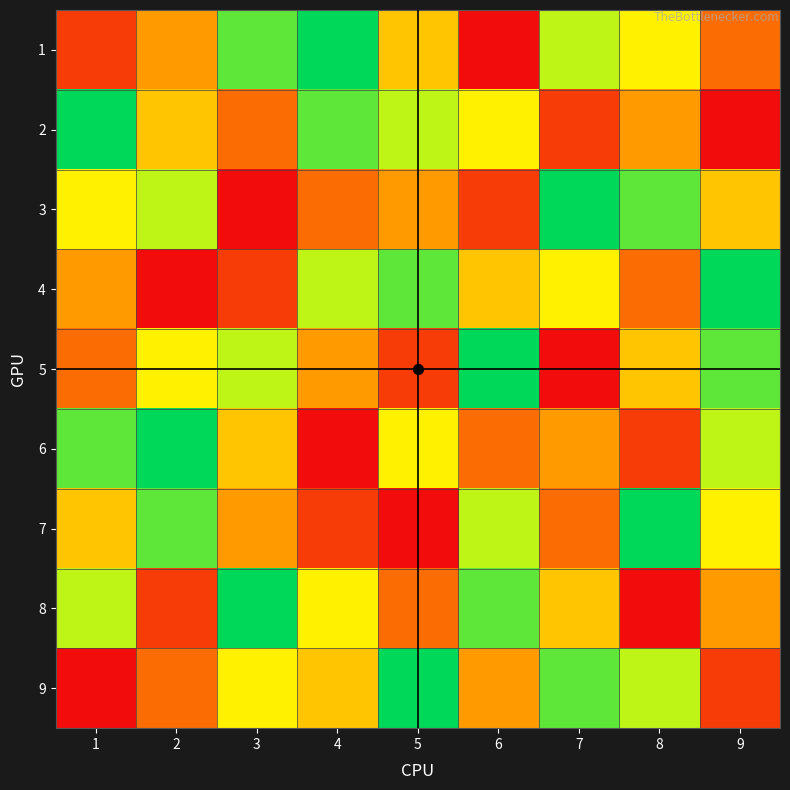

How many data points does each series have?

9